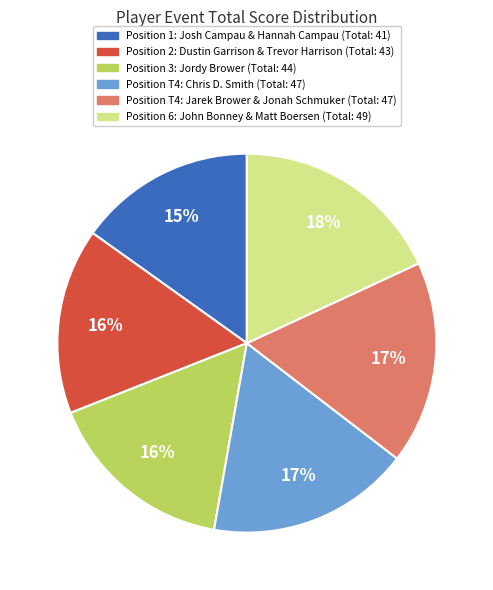

To the nearest percent, what is the difference between the largest and smallest slice percentages?

3%